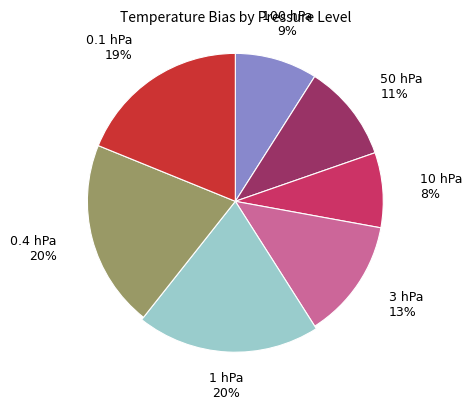

True or false: 50 hPa accounts for 11% of the total.

True